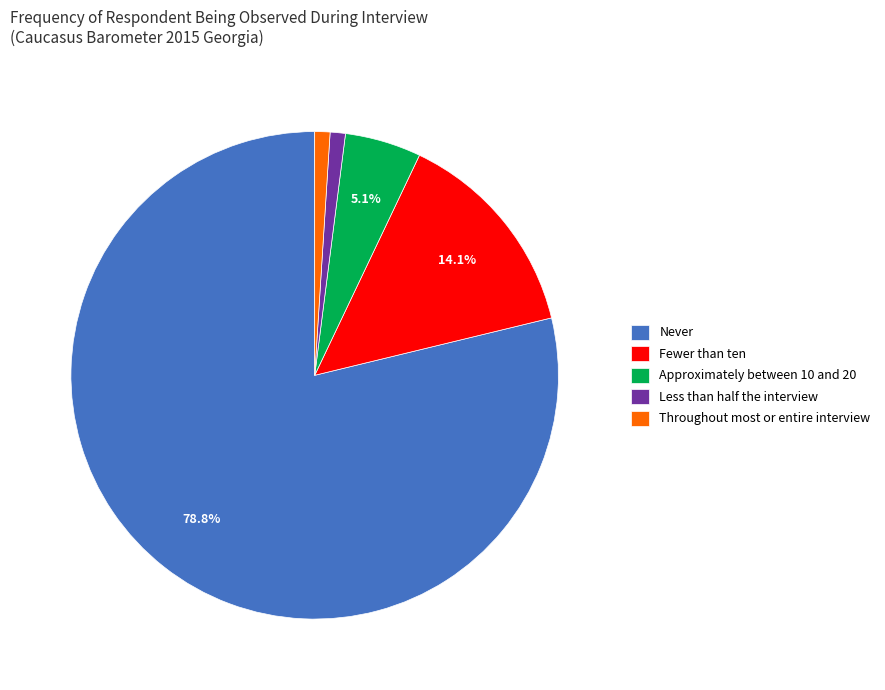

What percentage is the Throughout most or entire interview slice, to the nearest percent?

1%